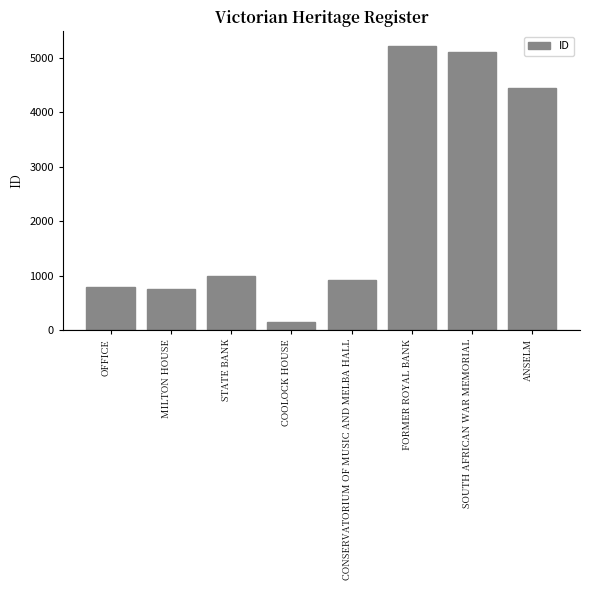

Reading left to right, what are all the values shown in this chart?

OFFICE=784	MILTON HOUSE=748	STATE BANK=983	COOLOCK HOUSE=139	CONSERVATORIUM OF MUSIC AND MELBA HALL=917	FORMER ROYAL BANK=5229	SOUTH AFRICAN WAR MEMORIAL=5110	ANSELM=4442